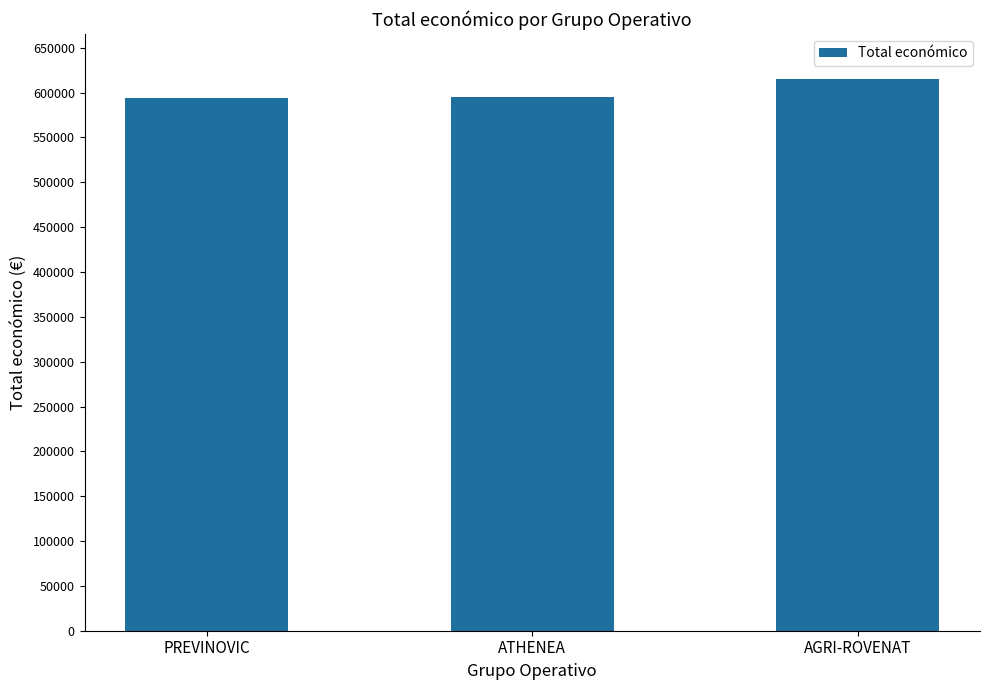

What is the greatest value displayed?

615375